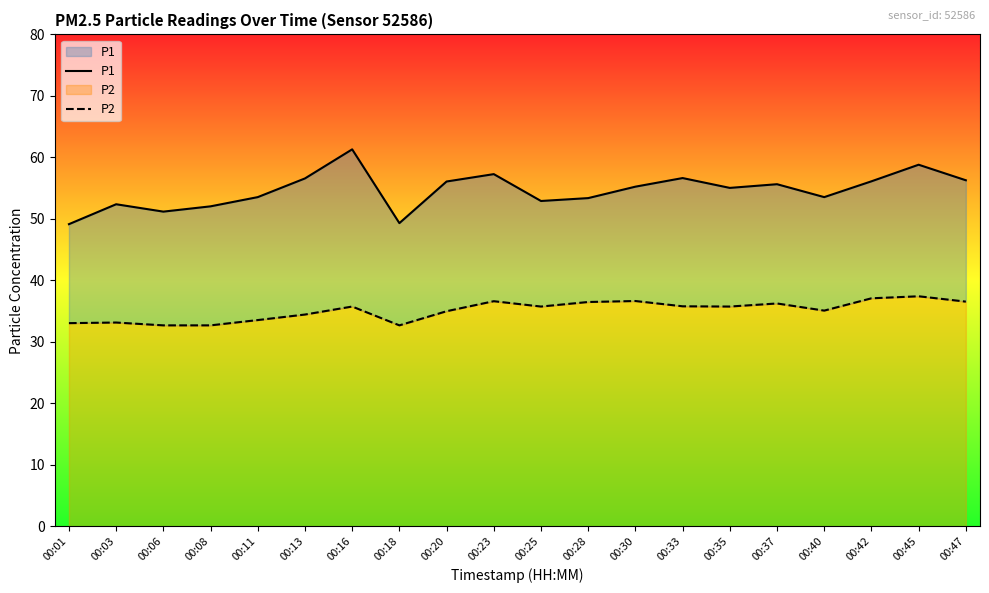

True or false: P1 and P2 intersect in this chart.

False